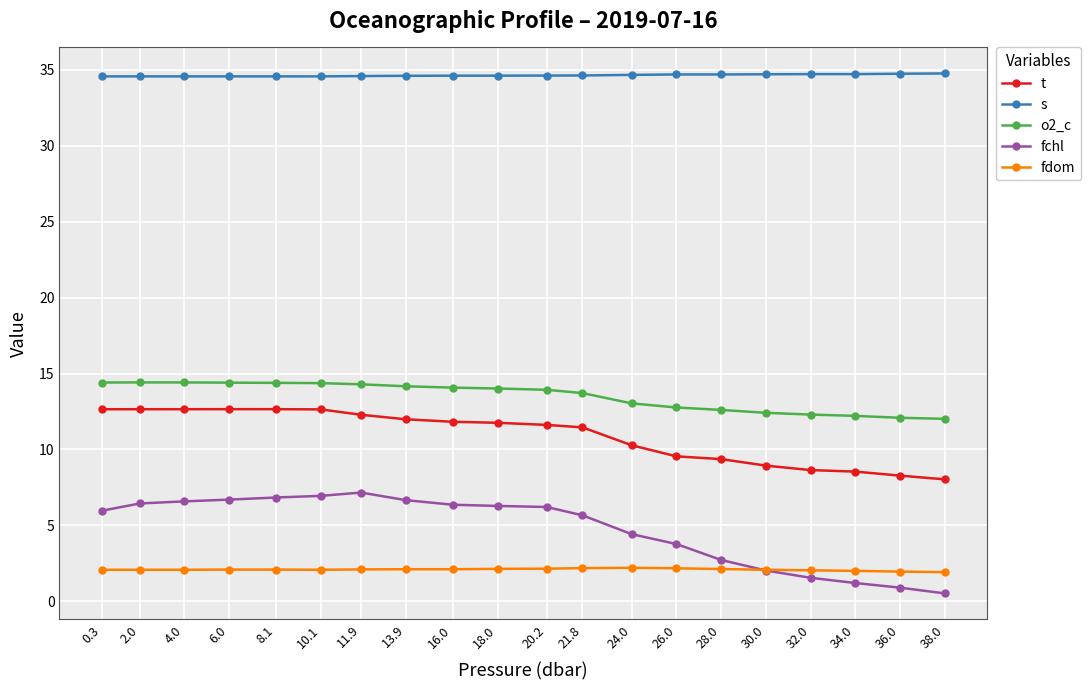

True or false: fchl has a value of 3.8 at 26.0.

True